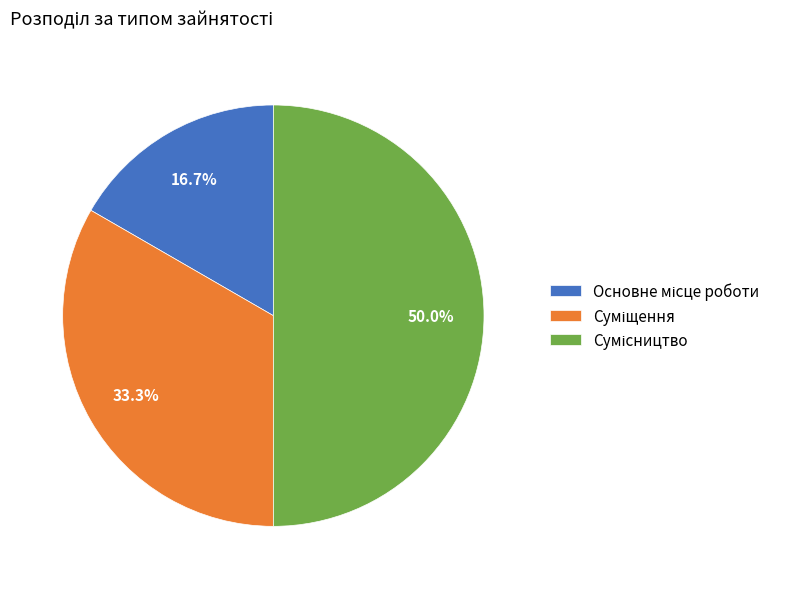

Rank the categories by value from highest to lowest.

Сумісництво, Суміщення, Основне місце роботи